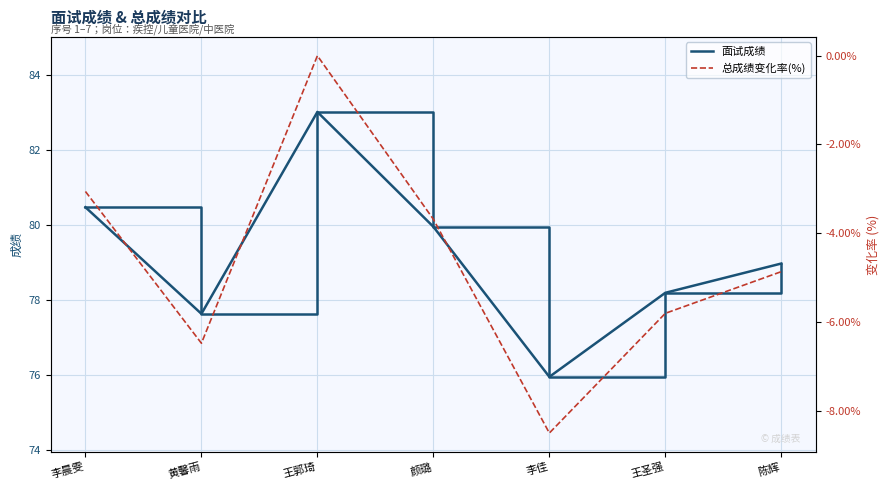

Does the chart display data point markers on the line(s)?

No